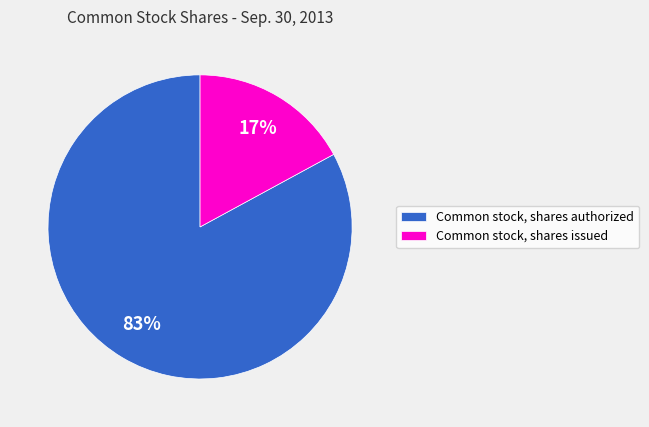

To the nearest percent, what is the difference between the Common stock, shares authorized and Common stock, shares issued slice percentages?

66%